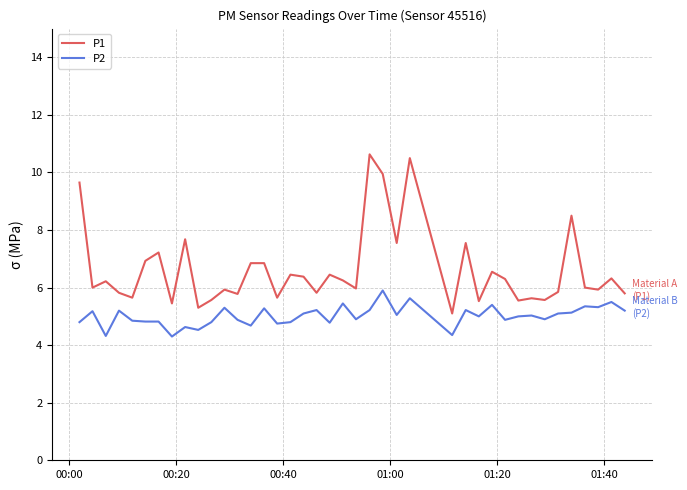

True or false: P2 and P1 cross at least once.

False